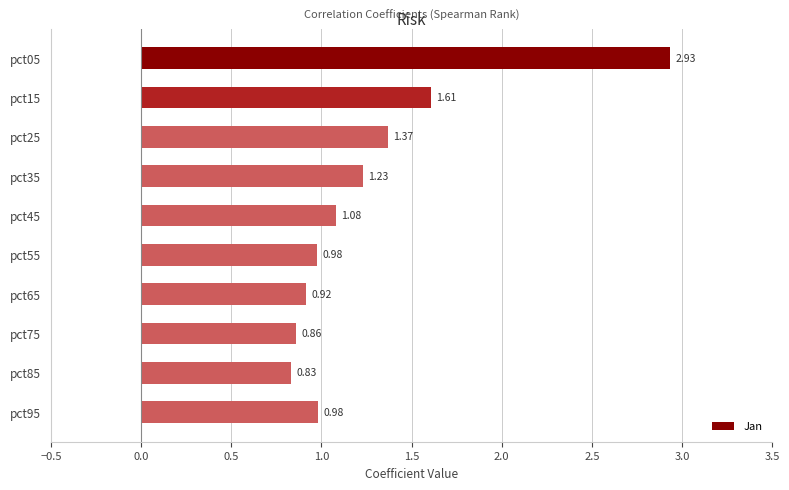

Between pct45 and pct15, which is larger?

pct15